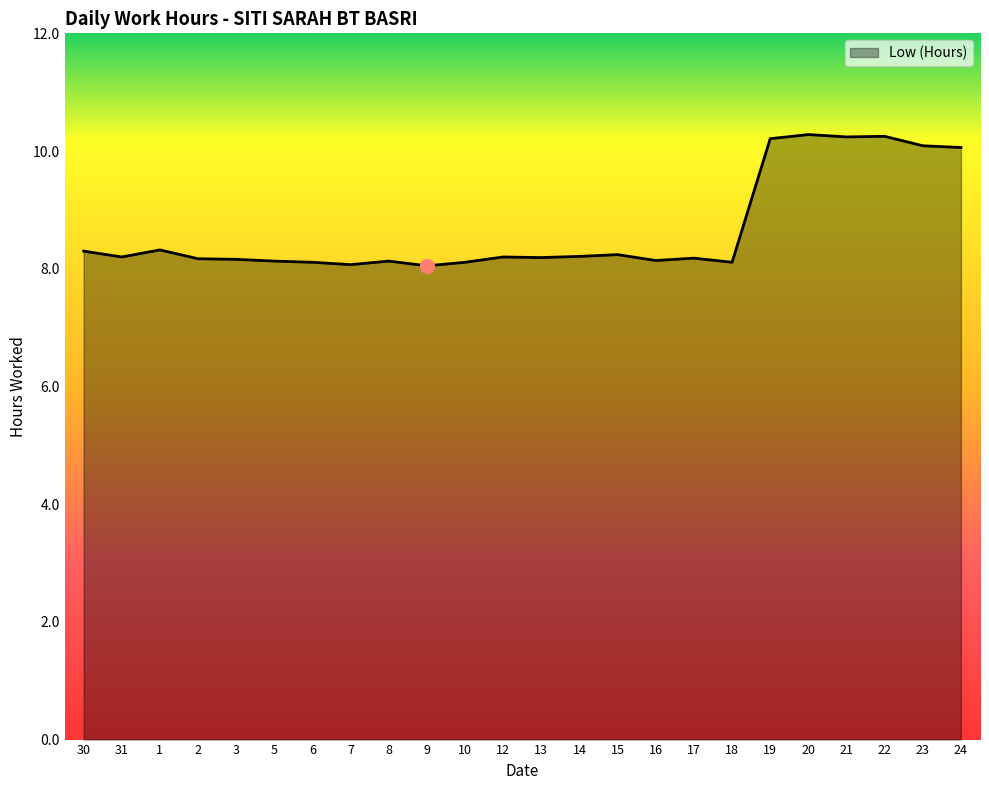

What is the difference between the maximum and minimum values?

2.2